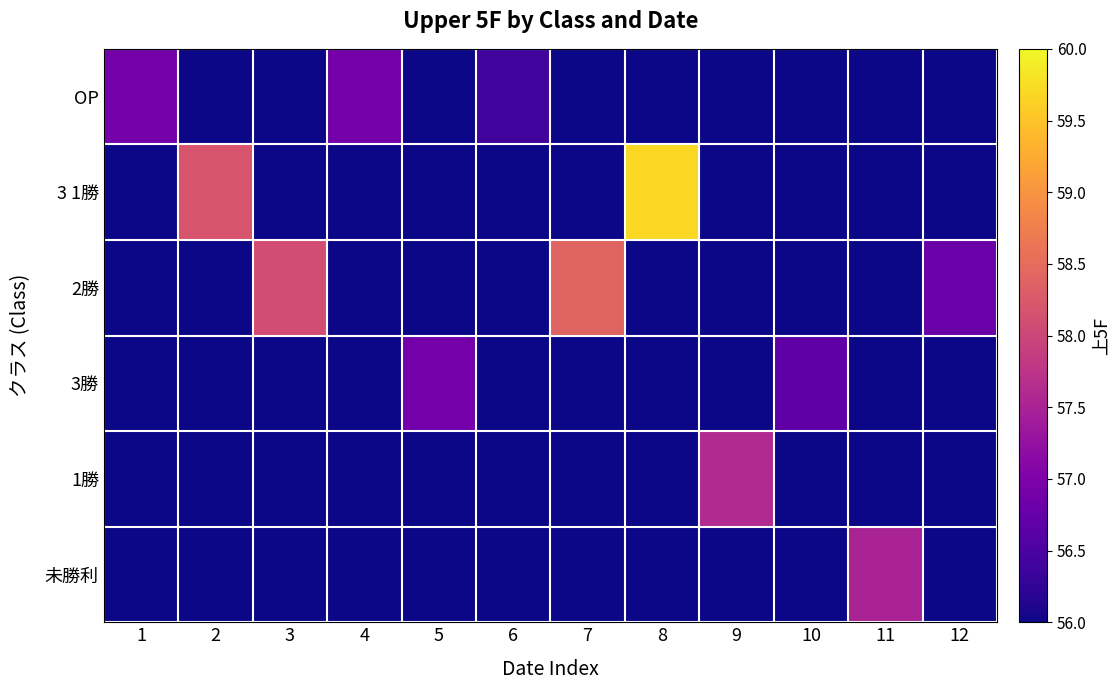

Which has a higher value, 9 or 3?

9